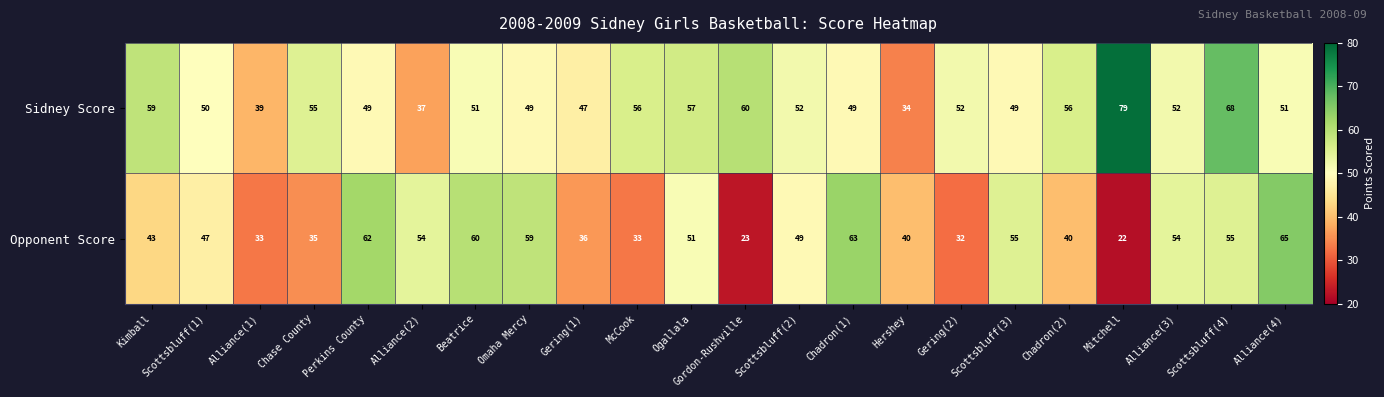

Rank the series by their maximum value, from highest to lowest.

Sidney Score, Opponent Score